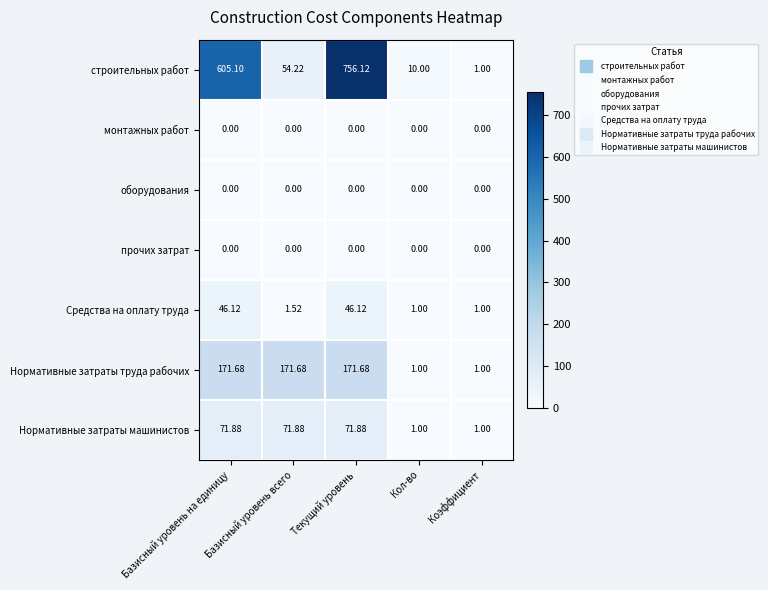

Which series has the largest total across all categories?

строительных работ